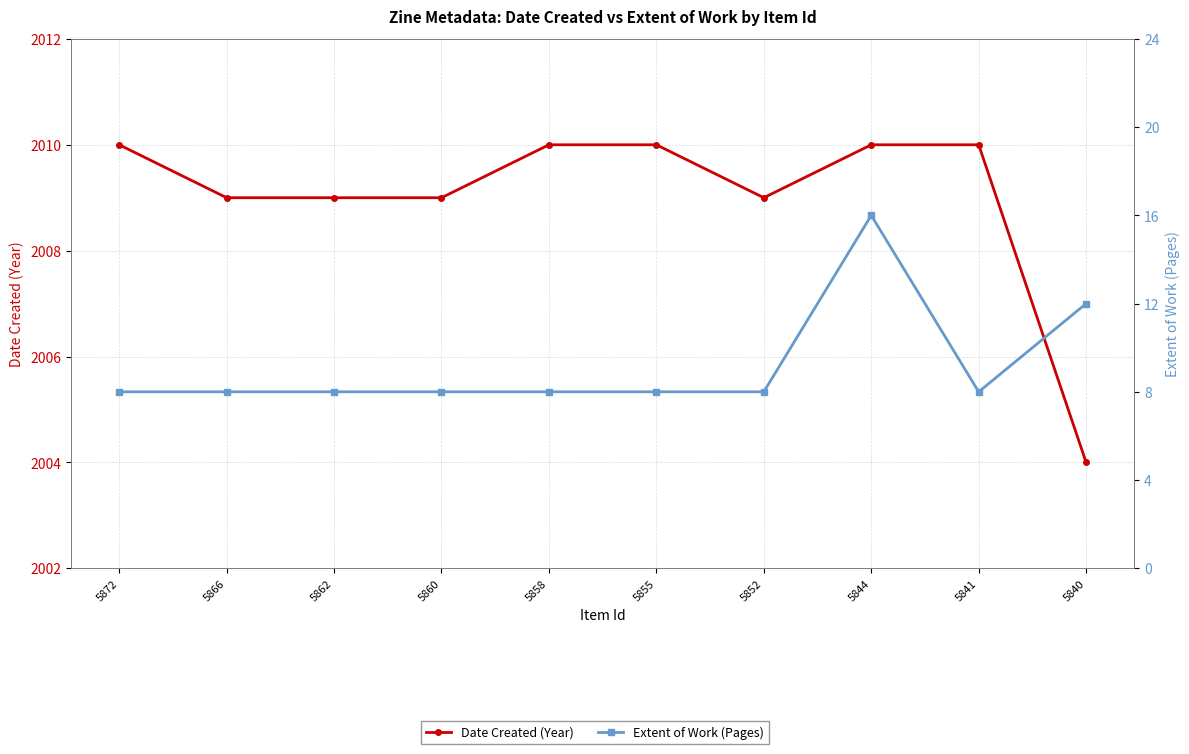

Rank the series at 5860 from lowest to highest value.

Extent of Work (Pages), Date Created (Year)